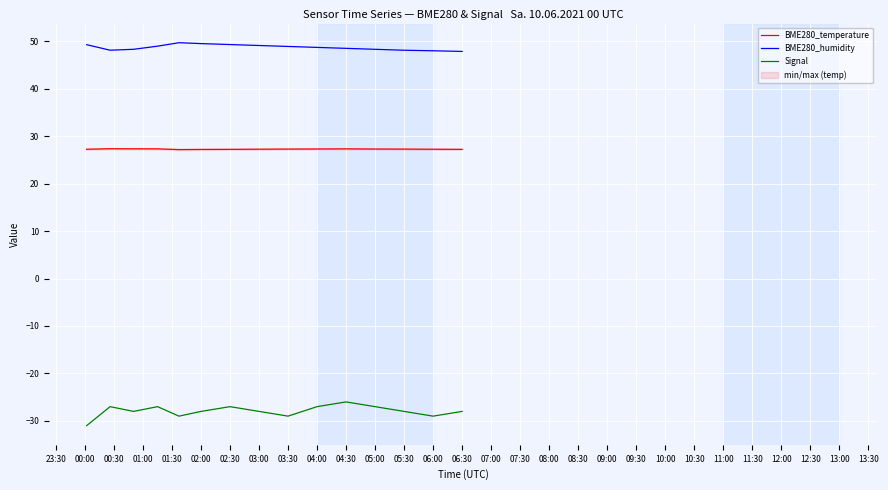

Does the chart display data point markers on the line(s)?

No